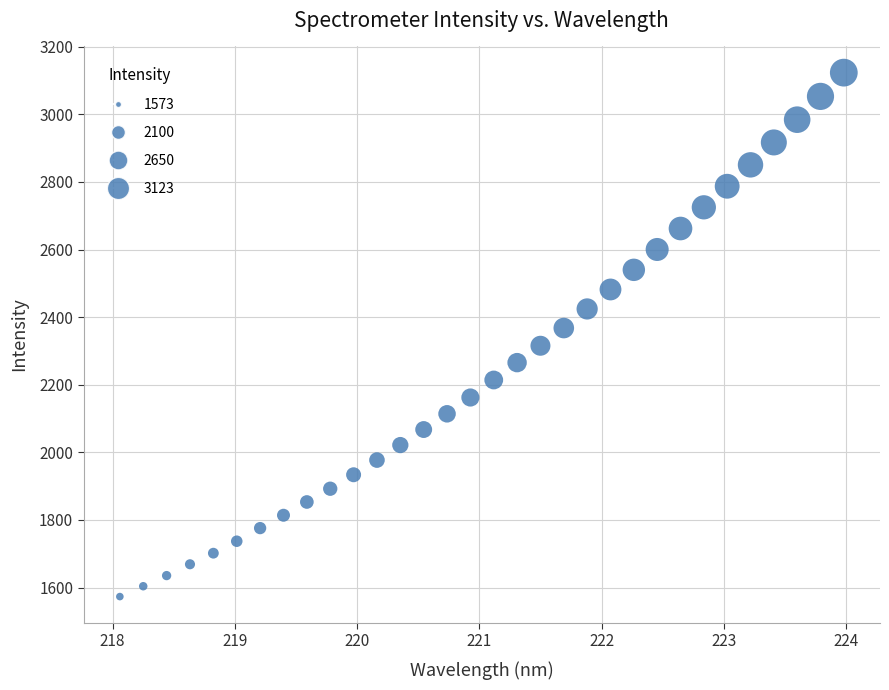

What is the range of X values (max minus min)?

5.9